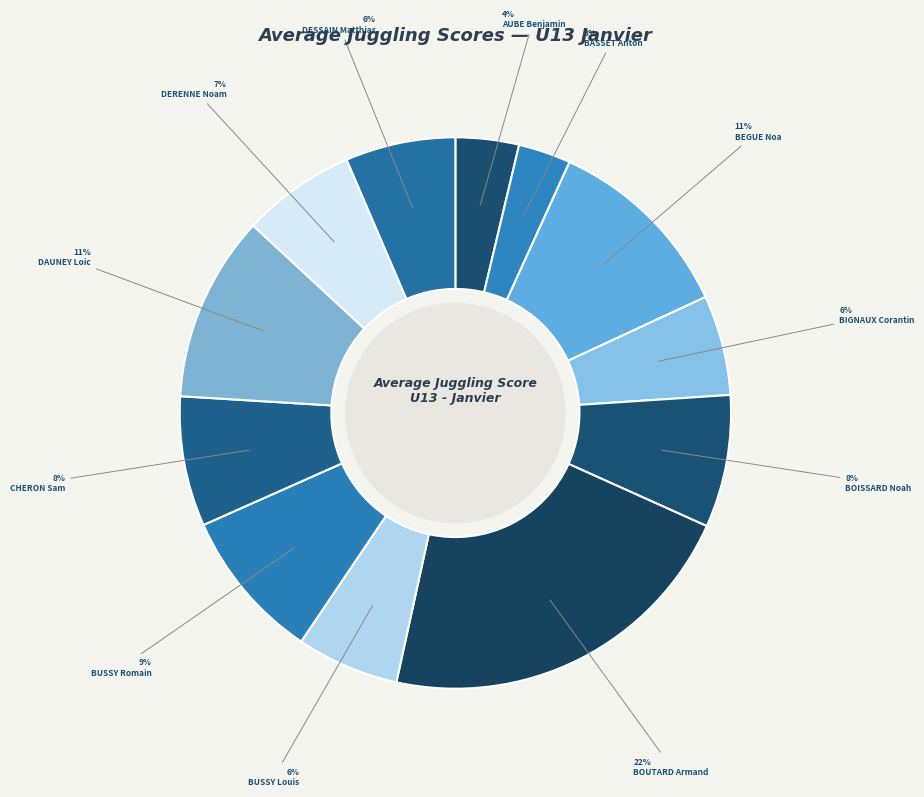

How many segments does this pie chart have?

12